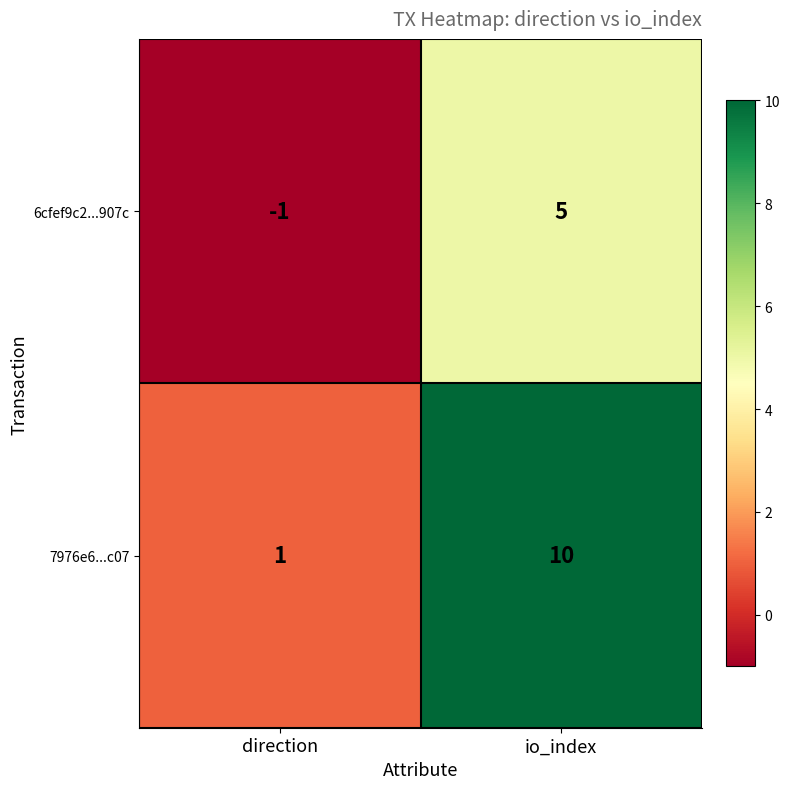

Rank the series by their average value, from lowest to highest.

6cfef9c2...907c, 7976e6...c07